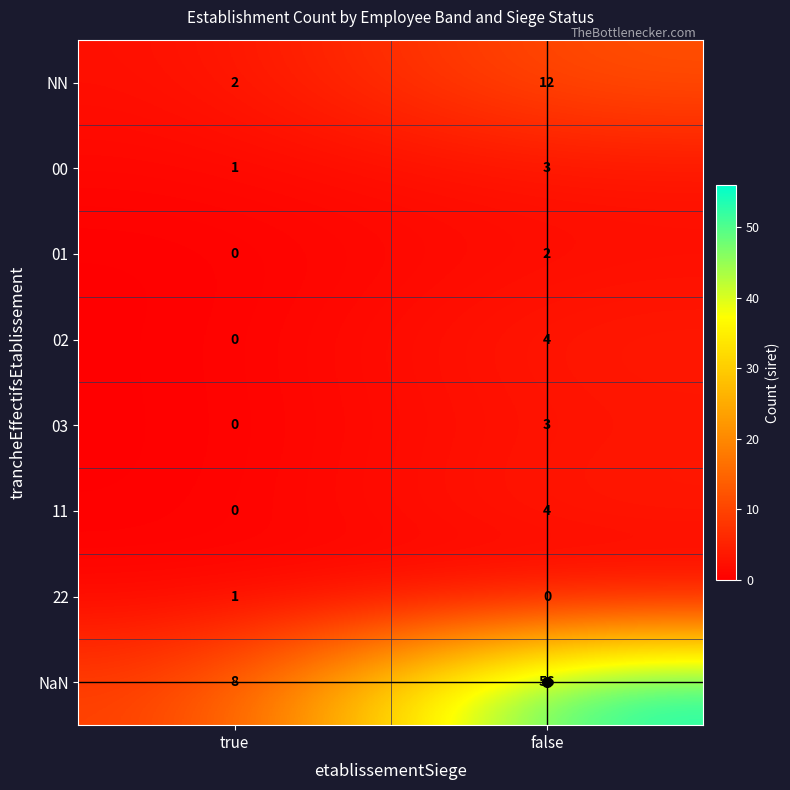

At how many categories does at least one series exceed 45?

1